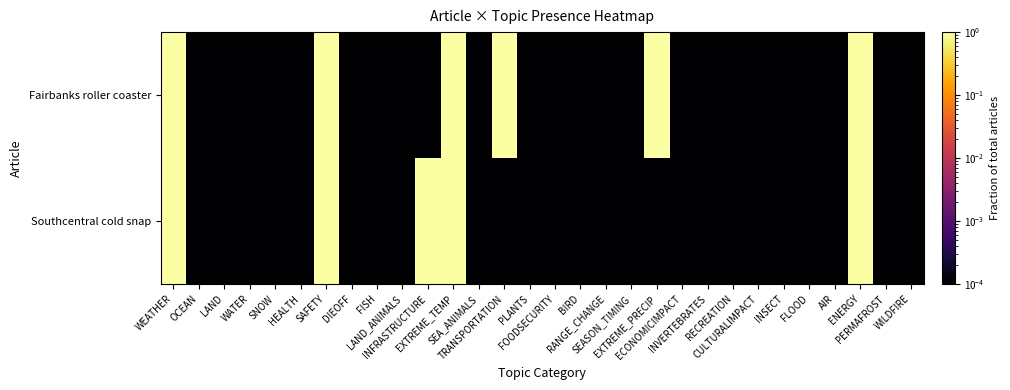

How many series are shown in this chart?

2